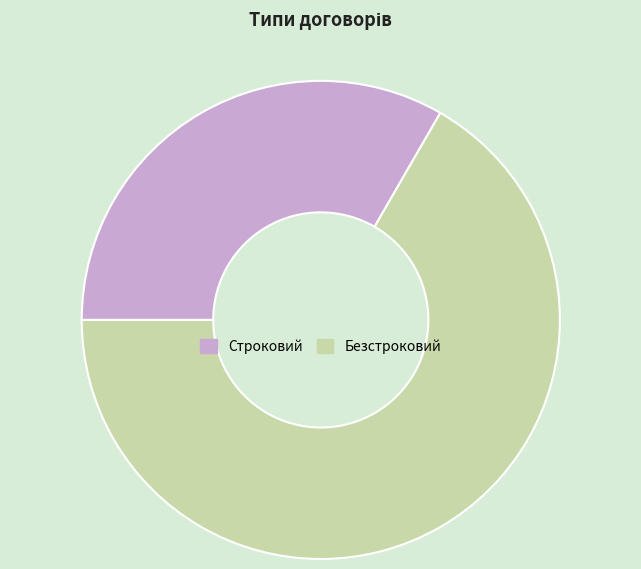

What is the largest slice in the pie chart?

Безстроковий